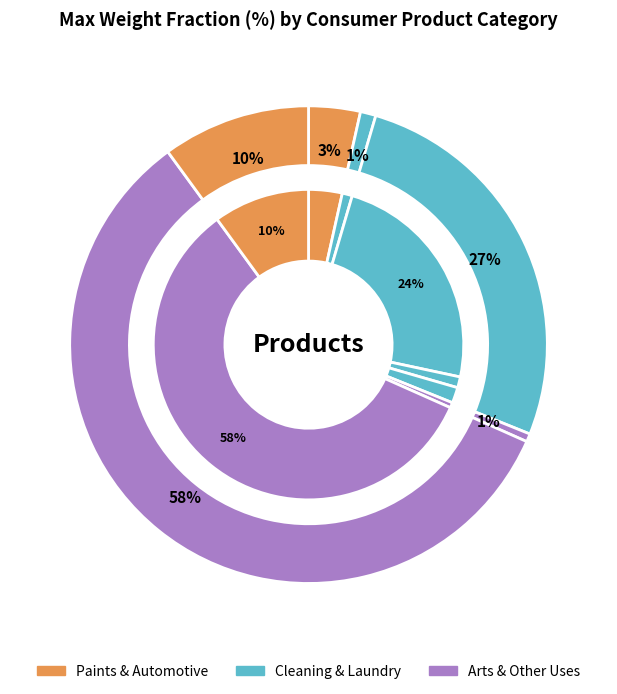

To the nearest percent, what percentage of the pie is Dishwasher Detergent?

1%